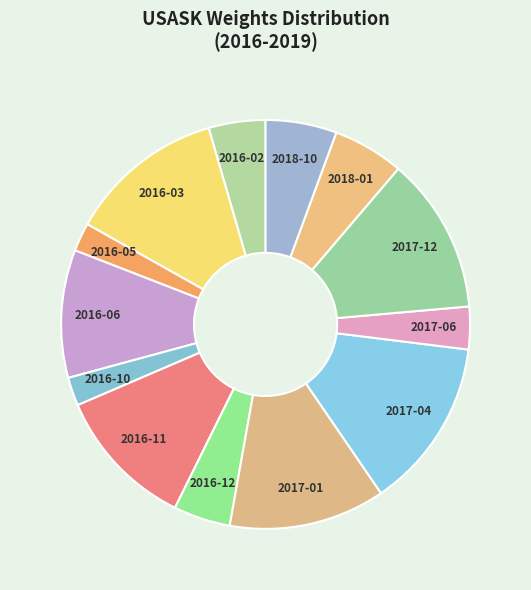

What is the largest slice in the pie chart?

2017-04